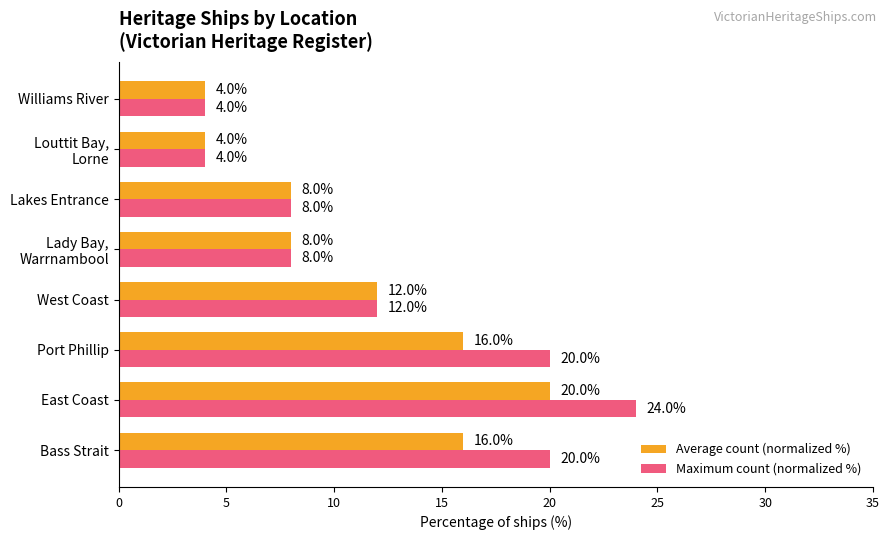

Rank the series by their maximum value, from highest to lowest.

Maximum count (normalized %), Average count (normalized %)